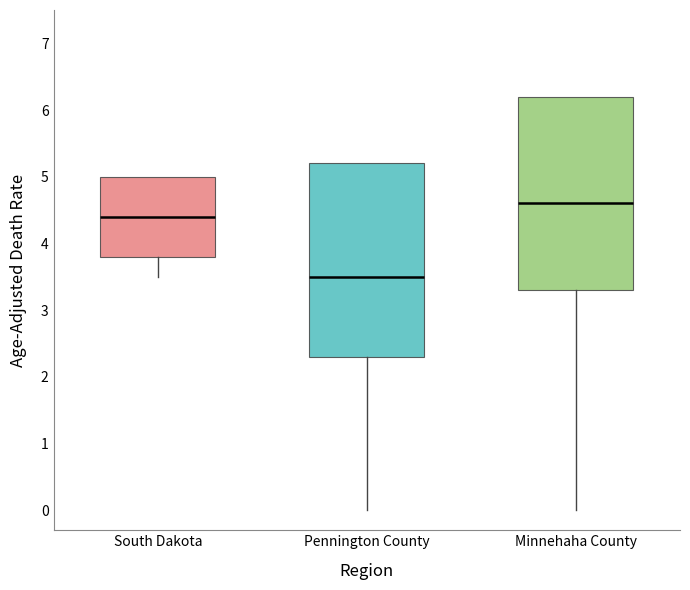

Where is the upper edge of the box for Pennington County on the y-axis? The values are not printed on the chart, so give them approximately, as read against the axis.

5.2